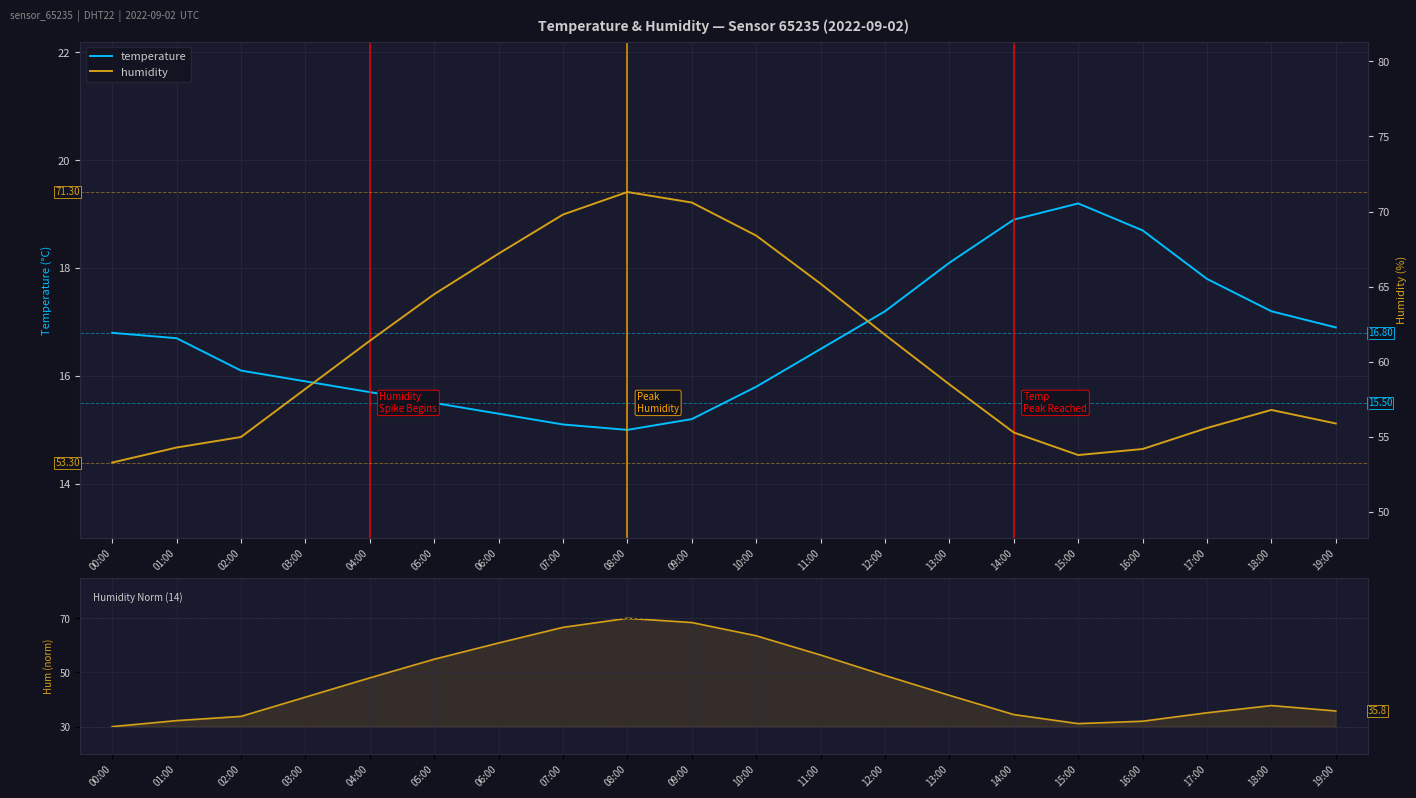

In humidity, how many points are higher than both neighbors (excluding endpoints)?

2